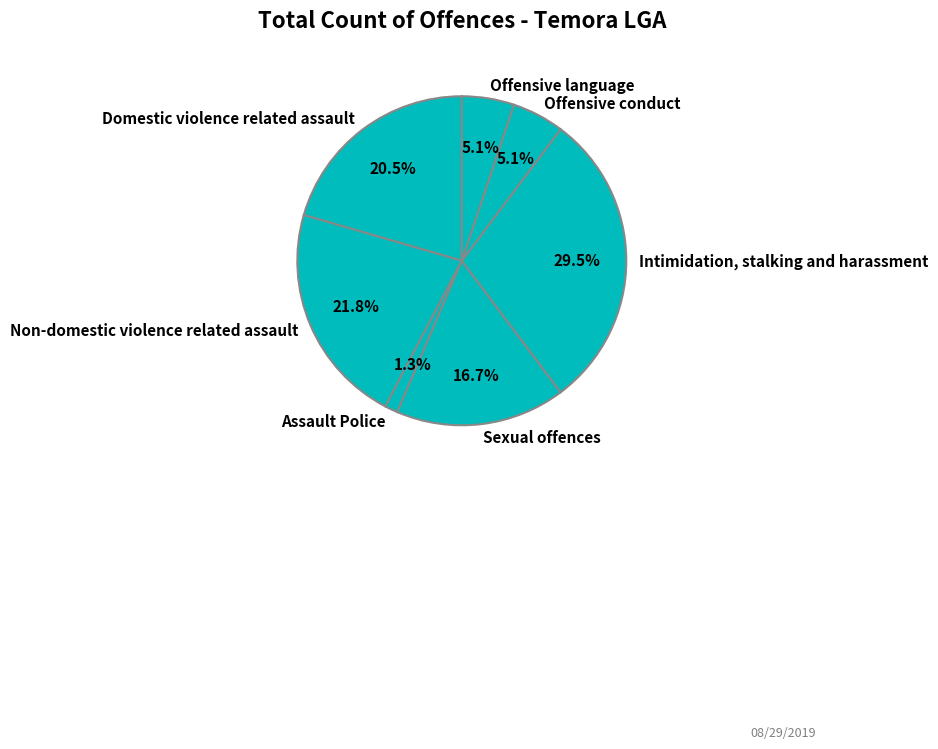

To the nearest percent, what is the average slice percentage?

14%